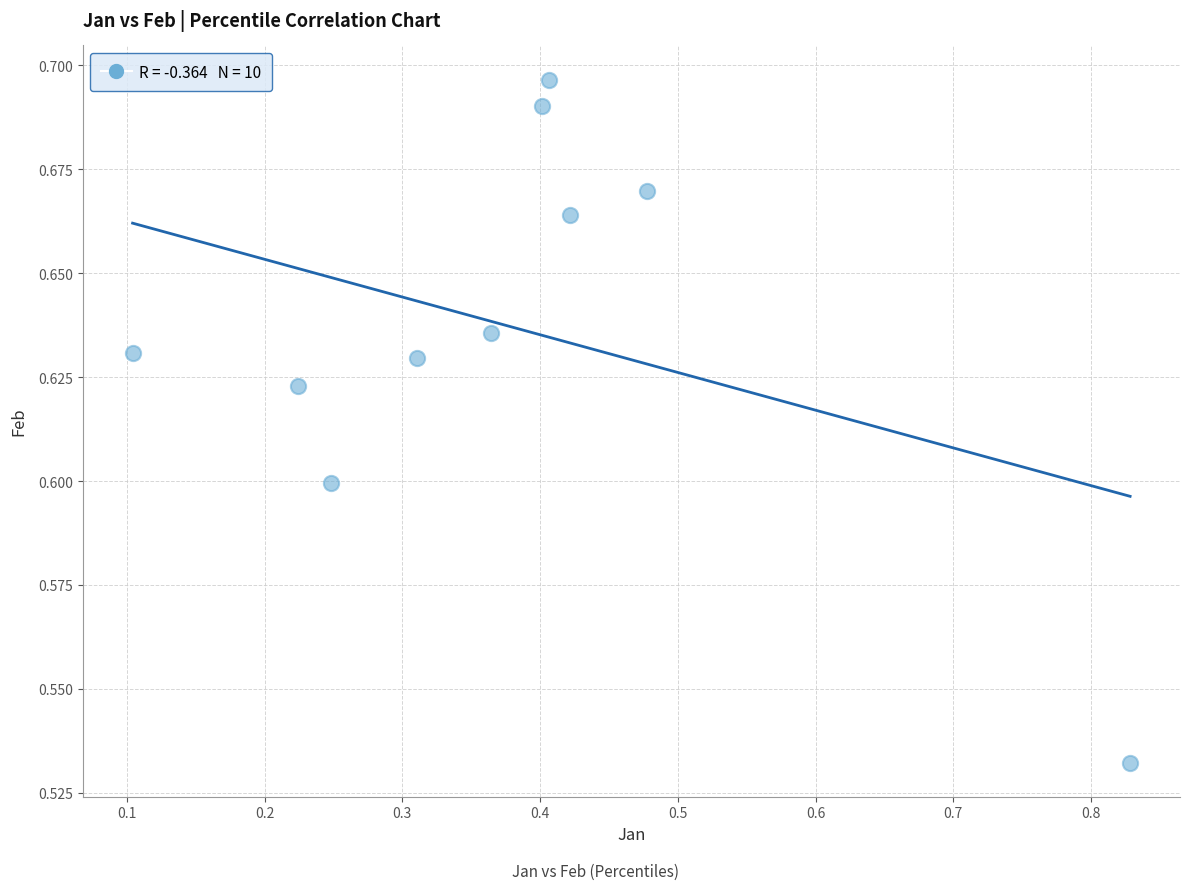

What is the average X value?

0.4